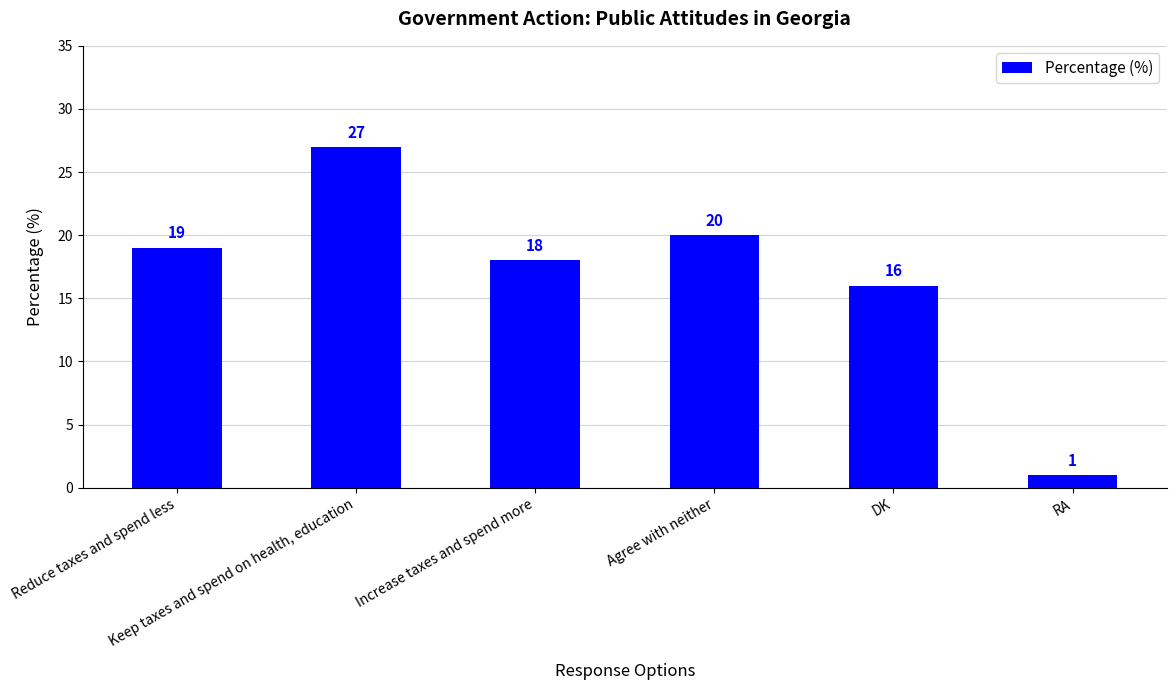

Reading left to right, what are all the values shown in this chart?

19	27	18	20	16	1